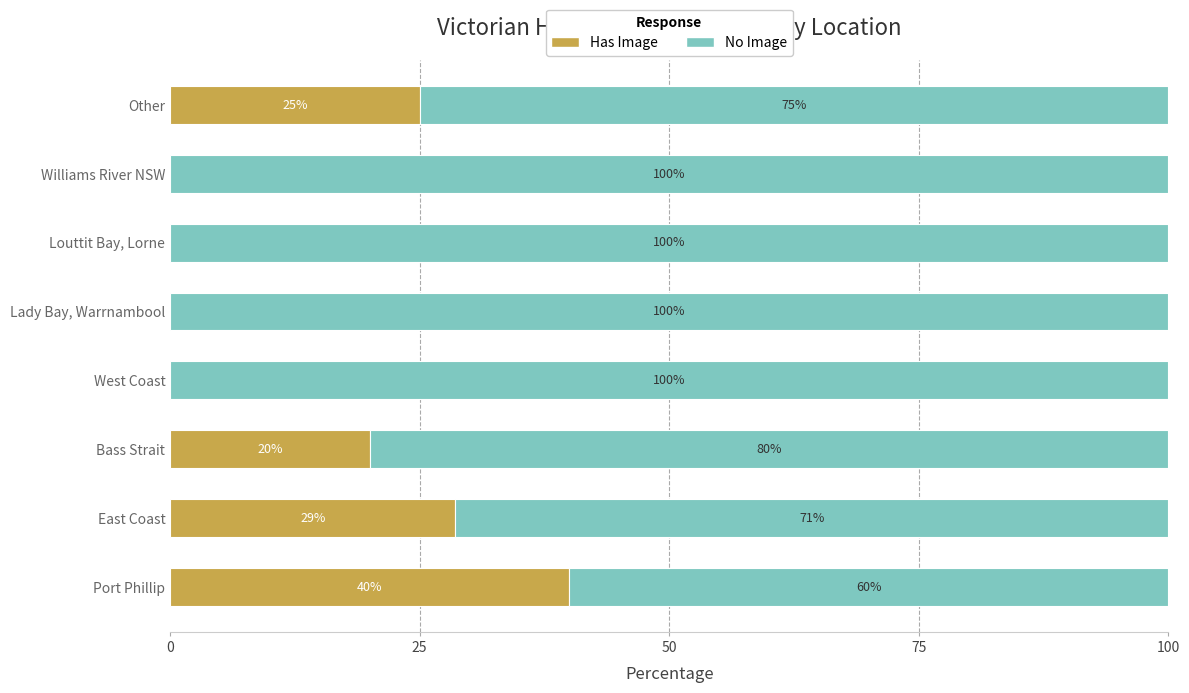

What is the total value across all series at Bass Strait?

100.0